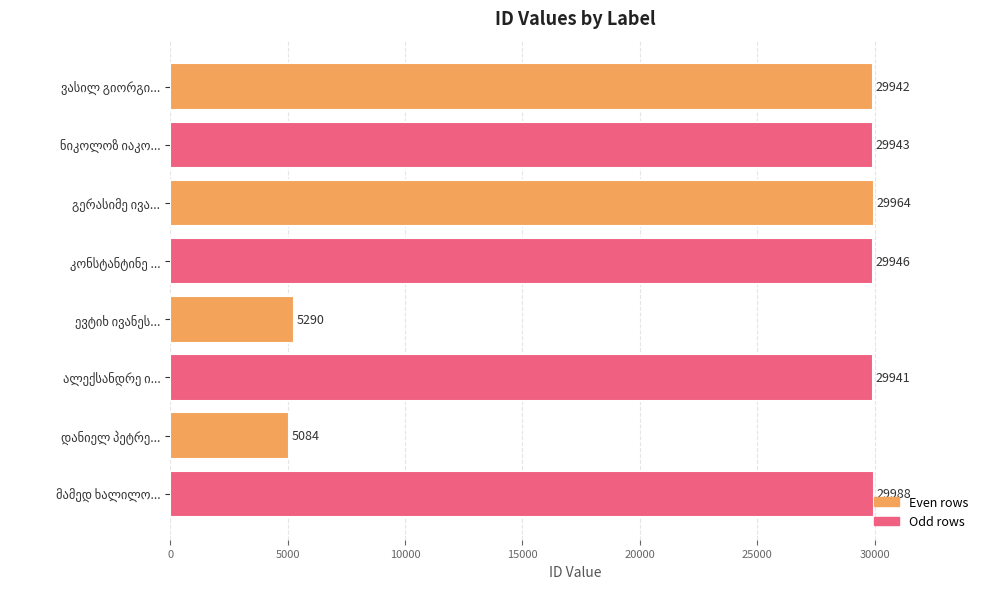

What is the average value?

23762